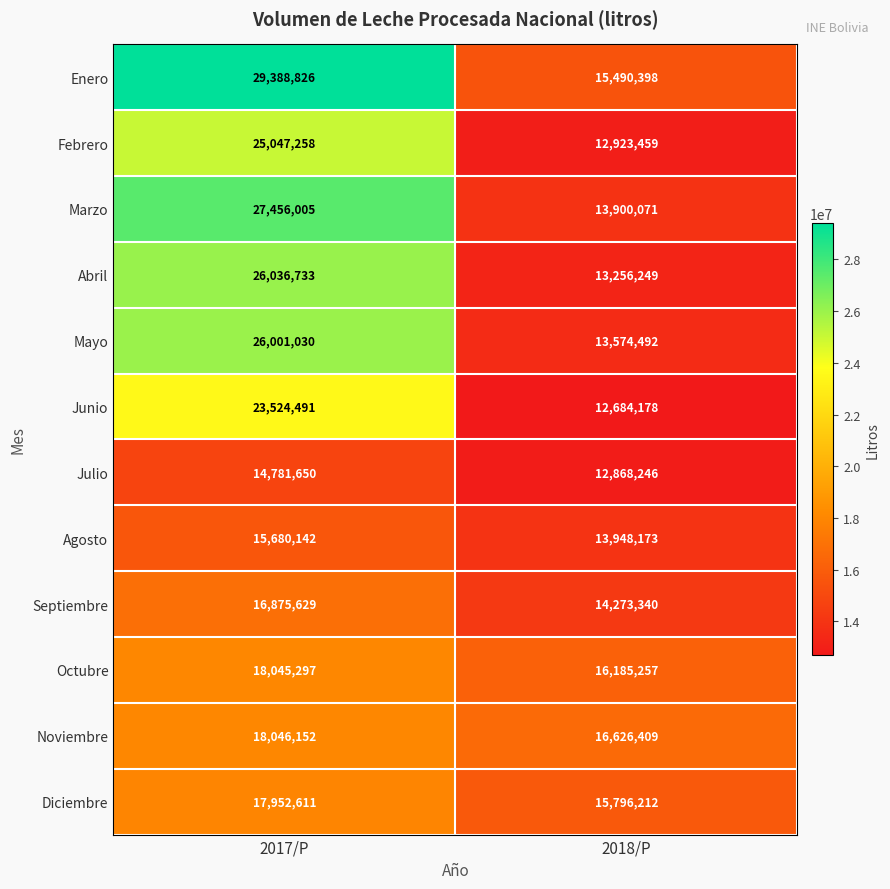

What is the difference between the highest and lowest values at 2018/P?

3942231